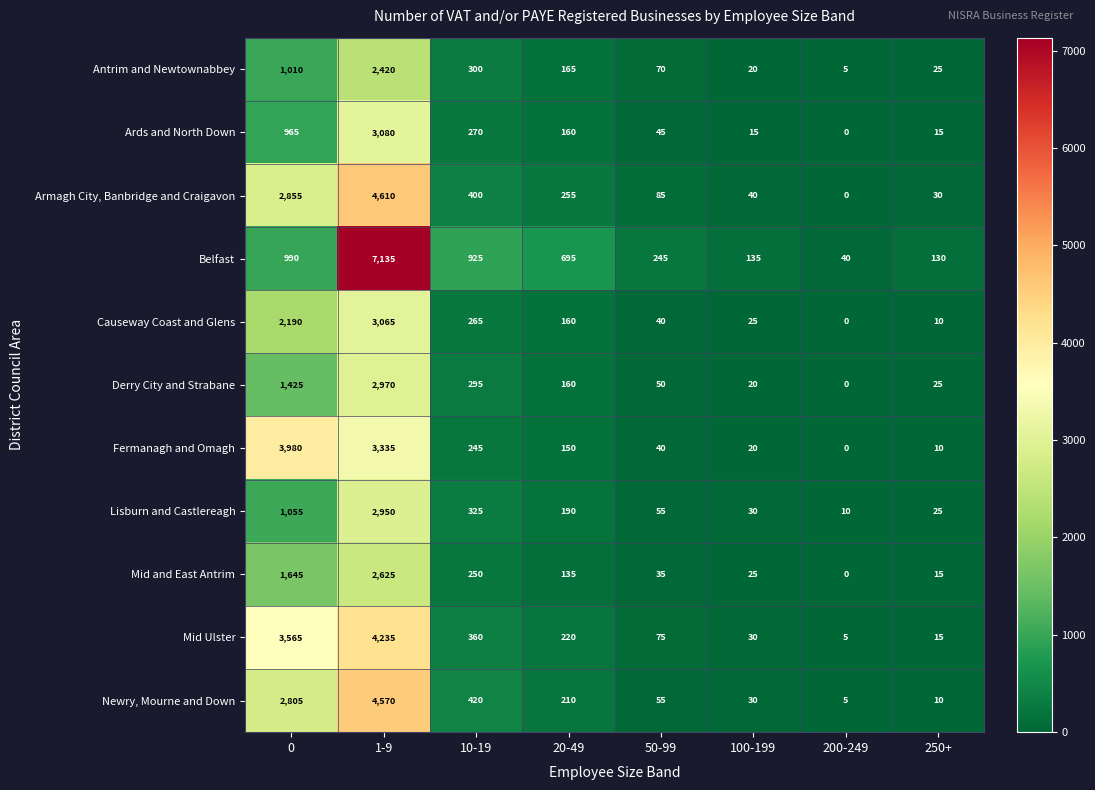

What value does the Fermanagh and Omagh series have at 100-199?

20